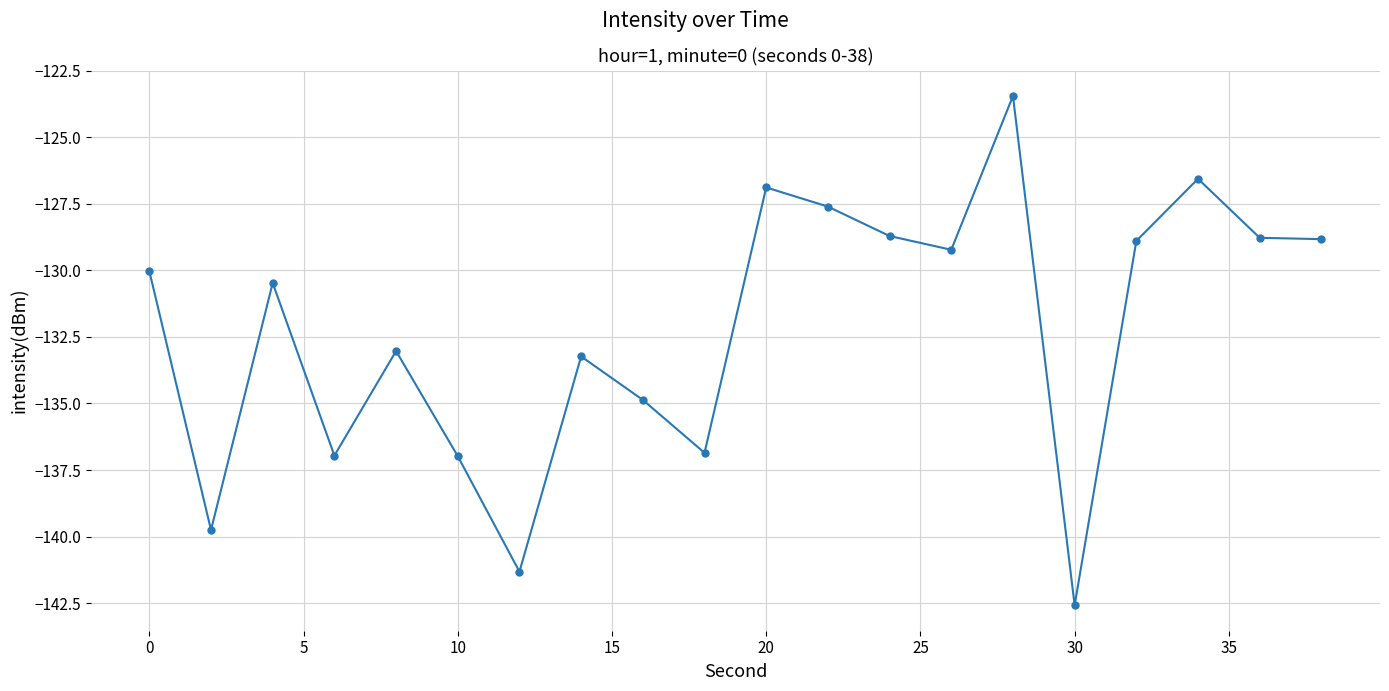

What is the value of the 15th point from the left?

-123.5